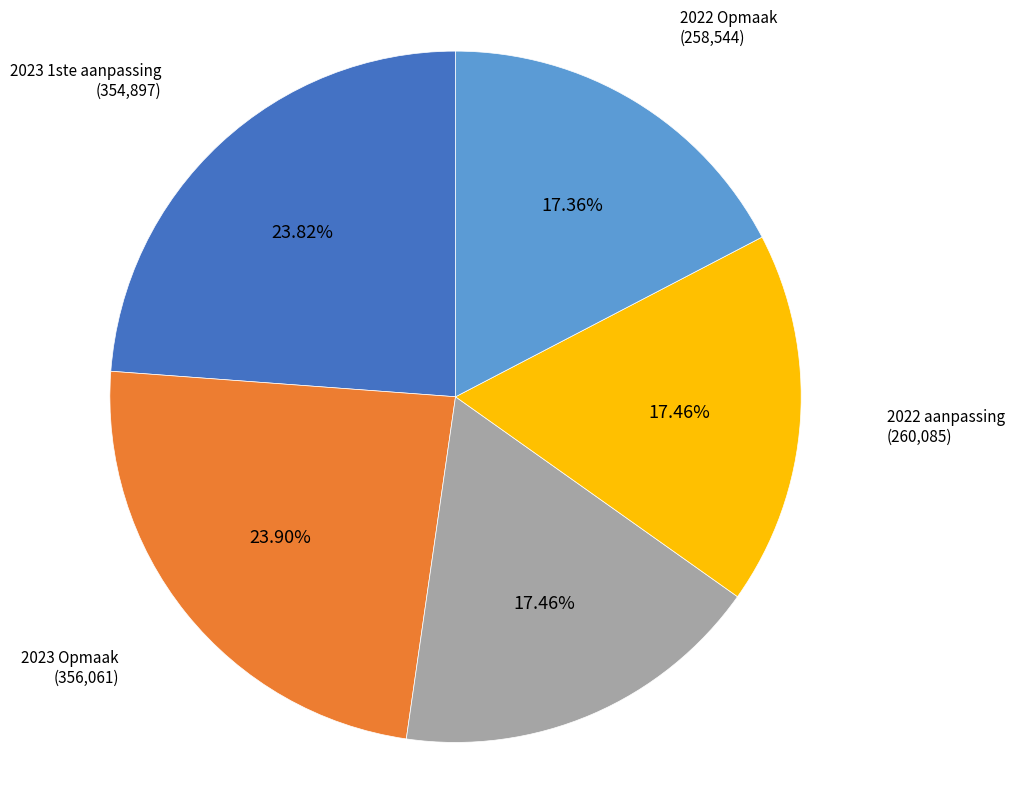

Between 2023 Opmaak and 2022 aanpassing, which is larger?

2023 Opmaak